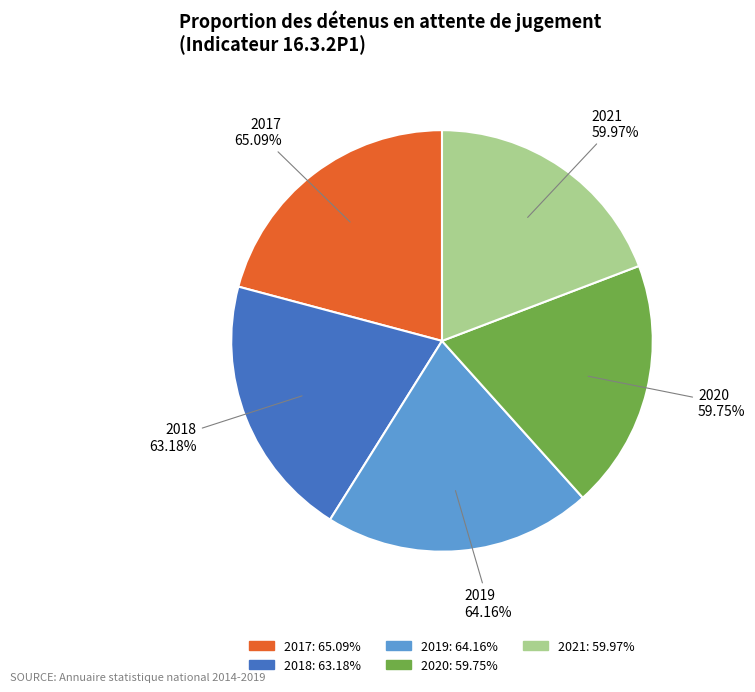

What is the largest slice in the pie chart?

2017